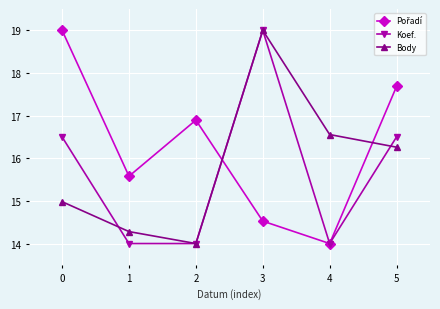

Which series changed the most between 3 and 4?

Koef.